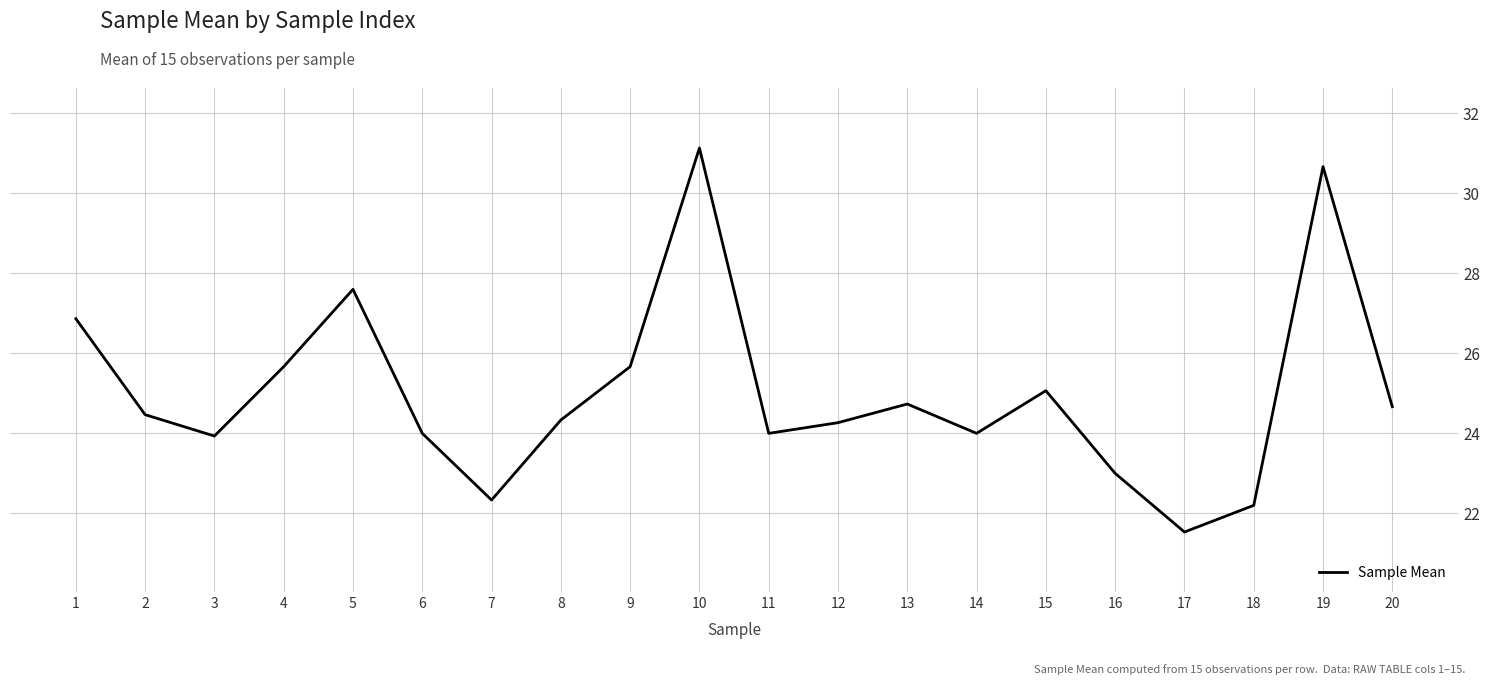

What is the average value?

25.0